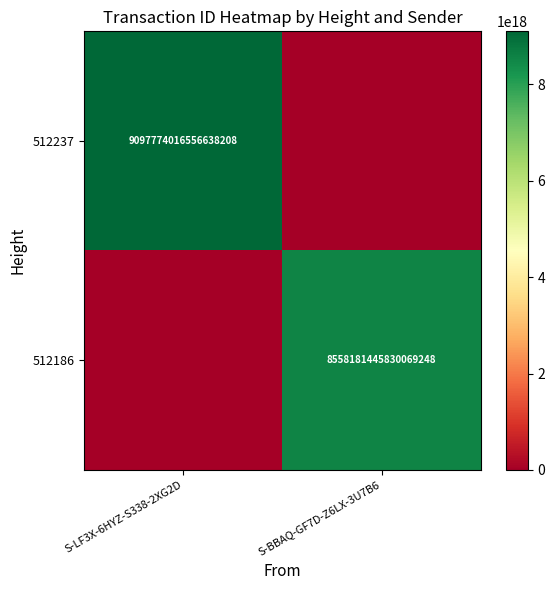

The value of 512186 at S-BBAQ-GF7D-Z6LX-3U7B6 is 14090874524848148480. True or false?

False